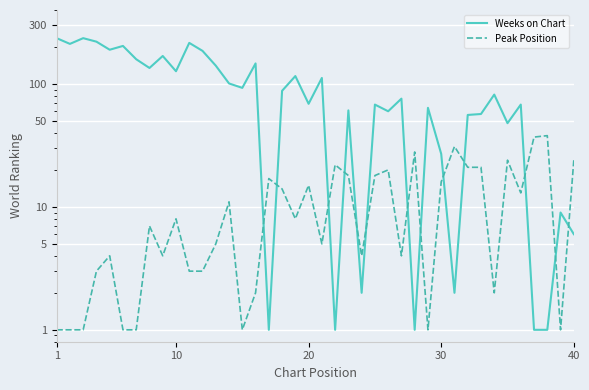

At how many categories does at least one series exceed 180?

8